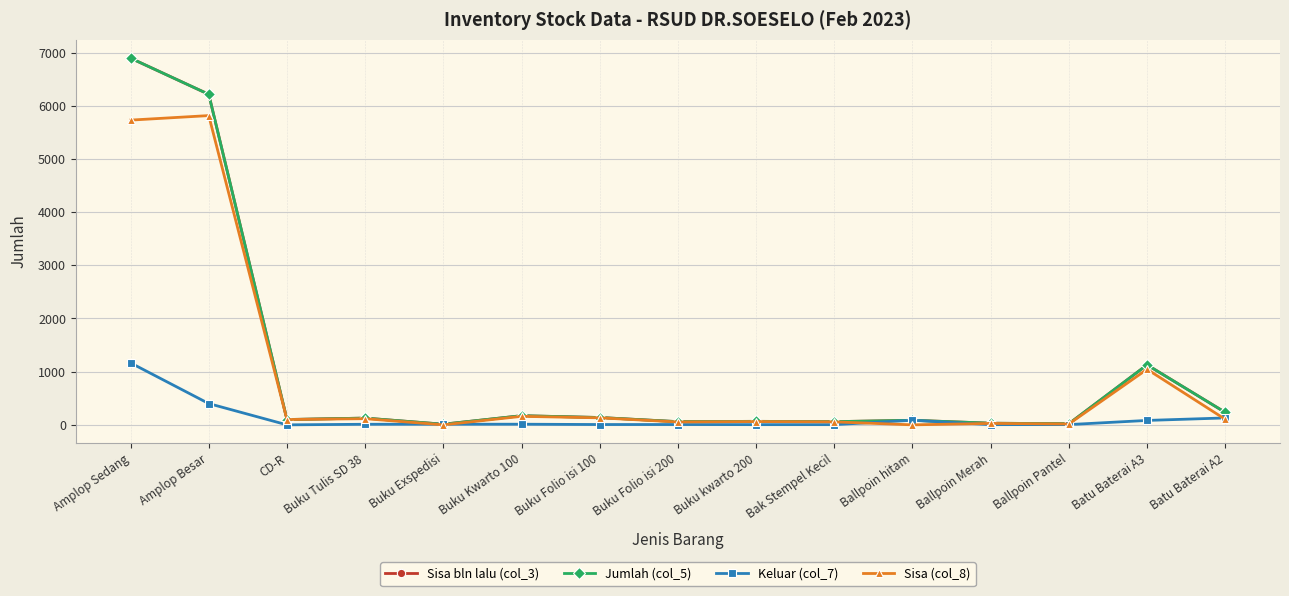

At which category does Sisa bln lalu (col_3) reach its first local peak?

Buku Tulis SD 38